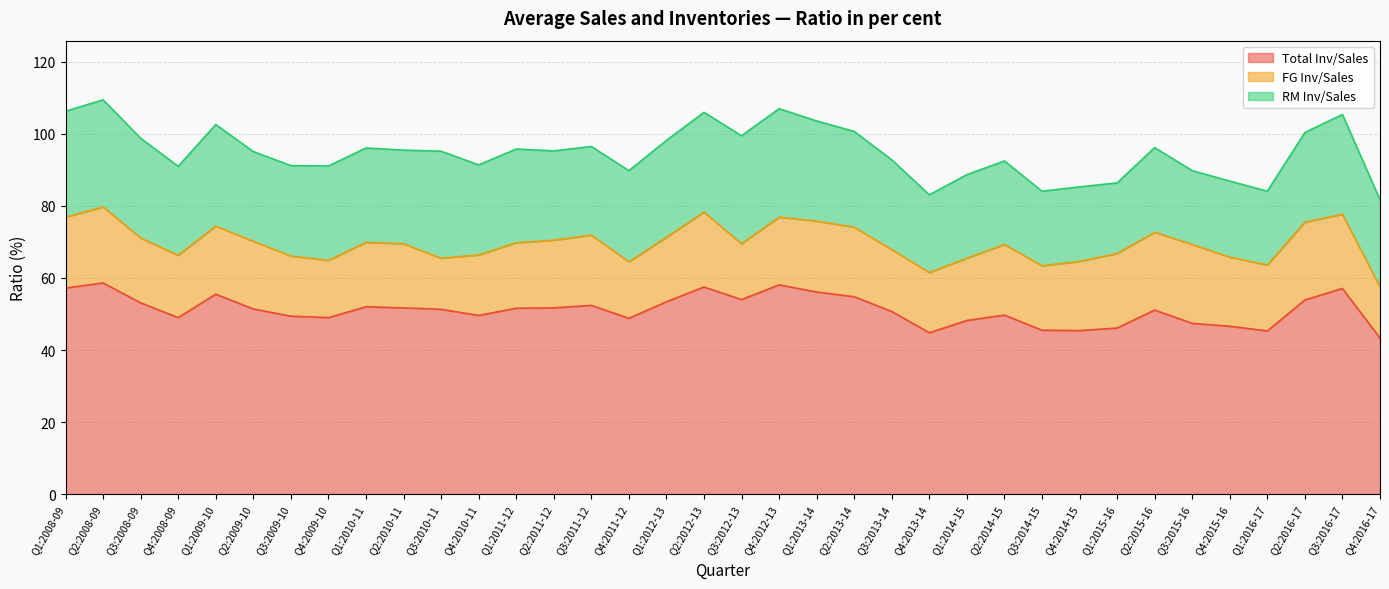

What is the difference between the maximum and minimum values in the FG Inv/Sales series?

7.7